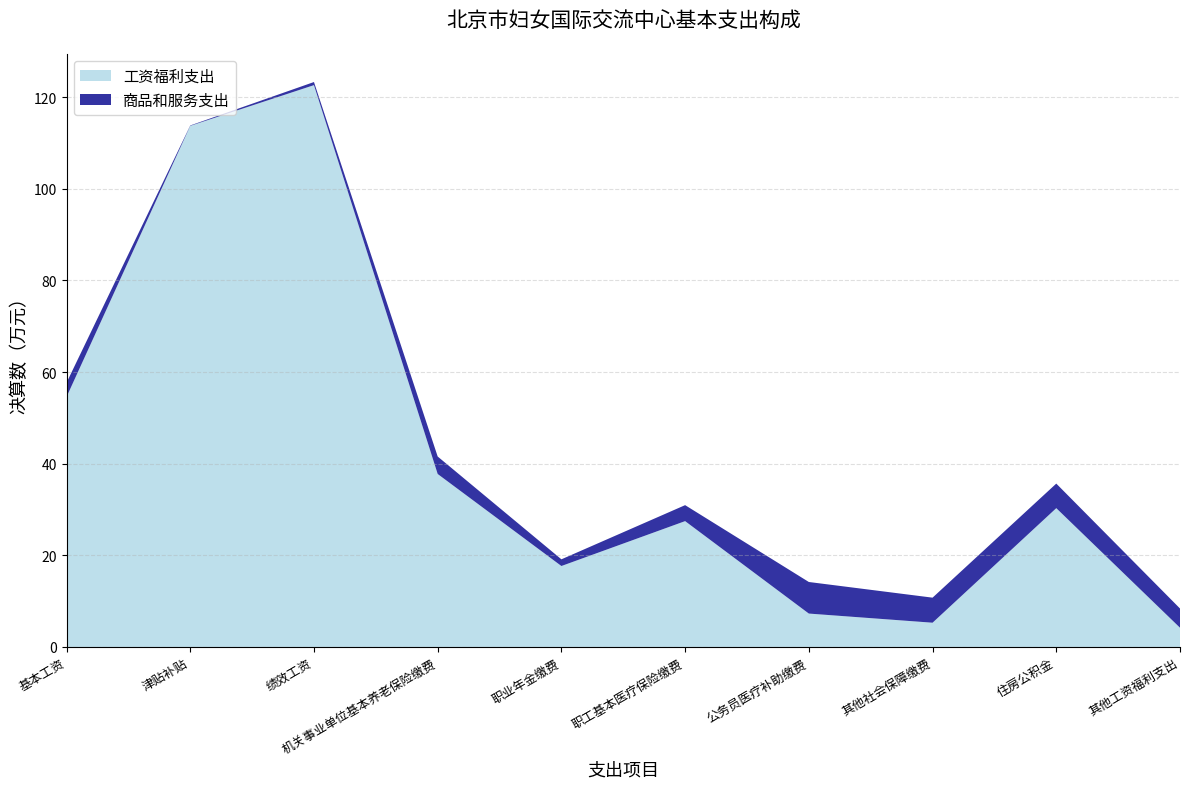

Reading right to left, what are all the values shown in this chart?

工资福利支出: 4.2	30.3	5.3	7.3	27.5	17.7	37.8	122.6	113.7	54.6
商品和服务支出: 4.2	5.4	5.5	6.9	3.5	1.5	3.8	0.7	0.1	3.1